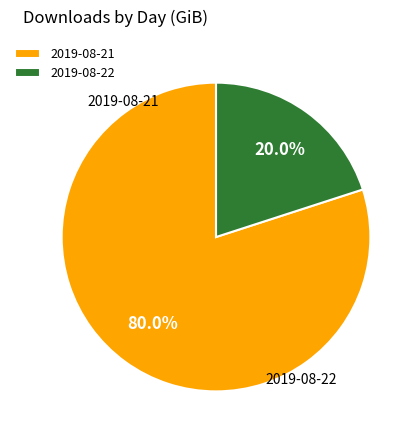

To the nearest percent, what percentage of the pie is 2019-08-22?

20%